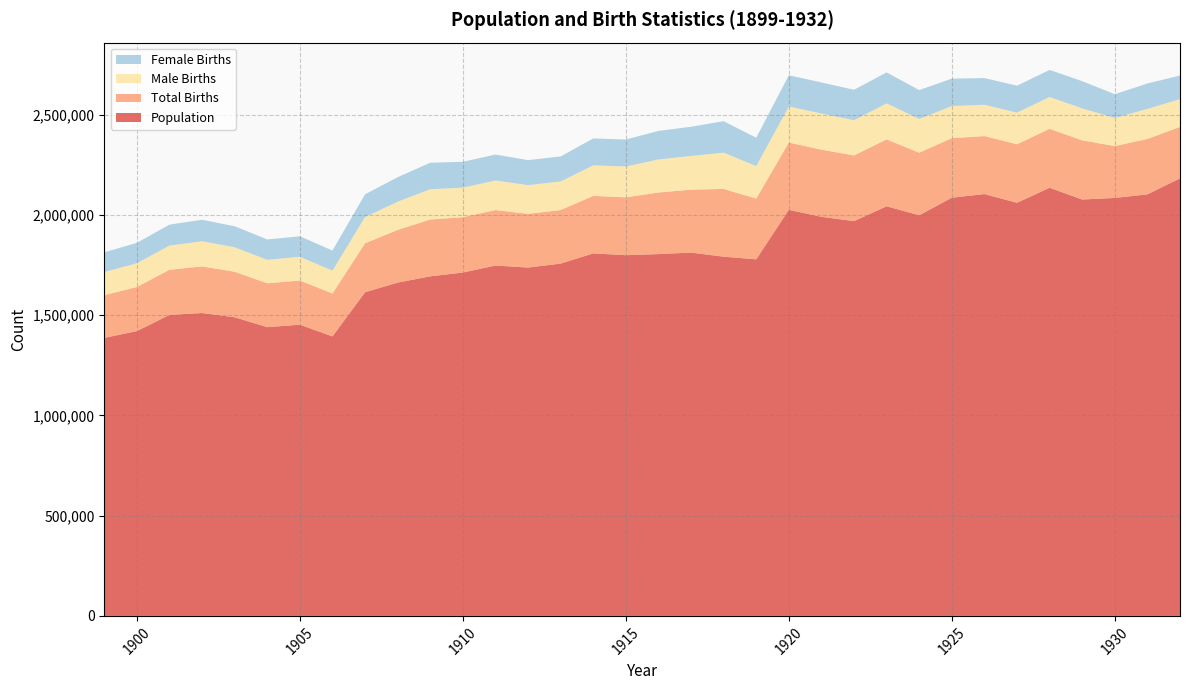

Reading right to left, extract all data points from this chart.

Population: 1932=2182742	1931=2102784	1930=2085101	1929=2077026	1928=2135852	1927=2060737	1926=2104405	1925=2086091	1924=1998520	1923=2043297	1922=1969314	1921=1990876	1920=2025564	1919=1778685	1918=1791992	1917=1812413	1916=1804822	1915=1799326	1914=1808402	1913=1757441	1912=1737674	1911=1747803	1910=1712857	1909=1693850	1908=1662815	1907=1614472	1906=1394295	1905=1452770	1904=1440371	1903=1489816	1902=1510835	1901=1501591	1900=1420534	1899=1386981
Total Births: 1932=256505	1931=276584	1930=258703	1929=295178	1928=293881	1927=292084	1926=289275	1925=297008	1924=312267	1923=333930	1922=327604	1921=335143	1920=335613	1919=303202	1918=337919	1917=313872	1916=307283	1915=288634	1914=286678	1913=267281	1912=268025	1911=276798	1910=276136	1909=283436	1908=262801	1907=244300	1906=214148	1905=220450	1904=218756	1903=226982	1902=232652	1901=225107	1900=220211	1899=213359
Male Births: 1932=138555	1931=149995	1930=140143	1929=159519	1928=158849	1927=157823	1926=156181	1925=160311	1924=168308	1923=179388	1922=175657	1921=180420	1920=179956	1919=162144	1918=180982	1917=168123	1916=164838	1915=153903	1914=152577	1913=142528	1912=143105	1911=147466	1910=147338	1909=151099	1908=140659	1907=130983	1906=113942	1905=118305	1904=117247	1903=122045	1902=125398	1901=120640	1900=118470	1899=115077
Female Births: 1932=117950	1931=126589	1930=118559	1929=135659	1928=135032	1927=134261	1926=133093	1925=136697	1924=143959	1923=154541	1922=151947	1921=154723	1920=155657	1919=141058	1918=156937	1917=145749	1916=142445	1915=134731	1914=134100	1913=124752	1912=124919	1911=129330	1910=128797	1909=132334	1908=122141	1907=113315	1906=100203	1905=102141	1904=101508	1903=104935	1902=107252	1901=104465	1900=101740	1899=98278